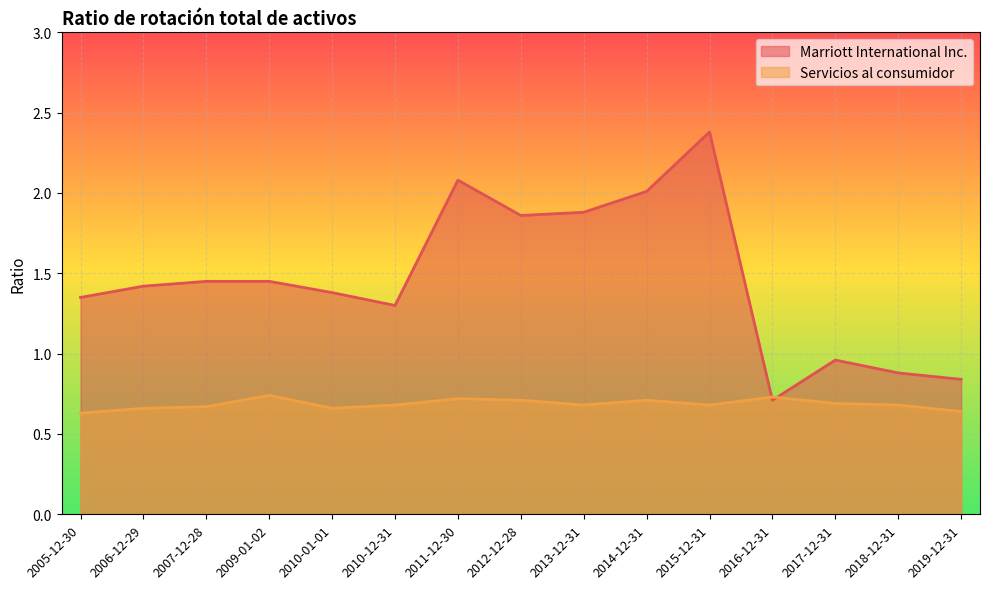

Between which two adjacent categories do Marriott International Inc. and Servicios al consumidor first intersect?

2015-12-31 and 2016-12-31